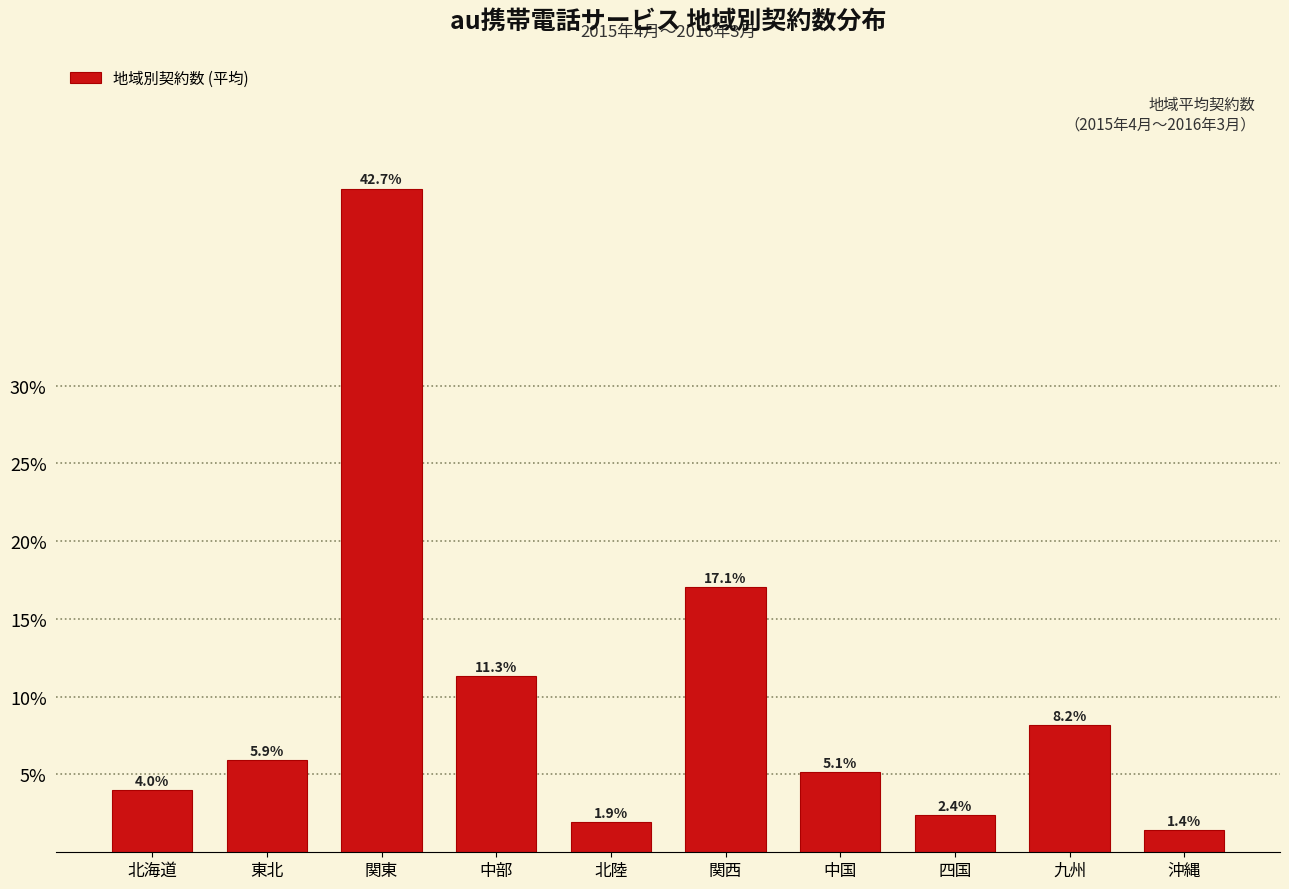

Reading left to right, extract all data points from this chart.

北海道=4.0	東北=5.9	関東=42.7	中部=11.3	北陸=1.9	関西=17.1	中国=5.1	四国=2.4	九州=8.2	沖縄=1.4